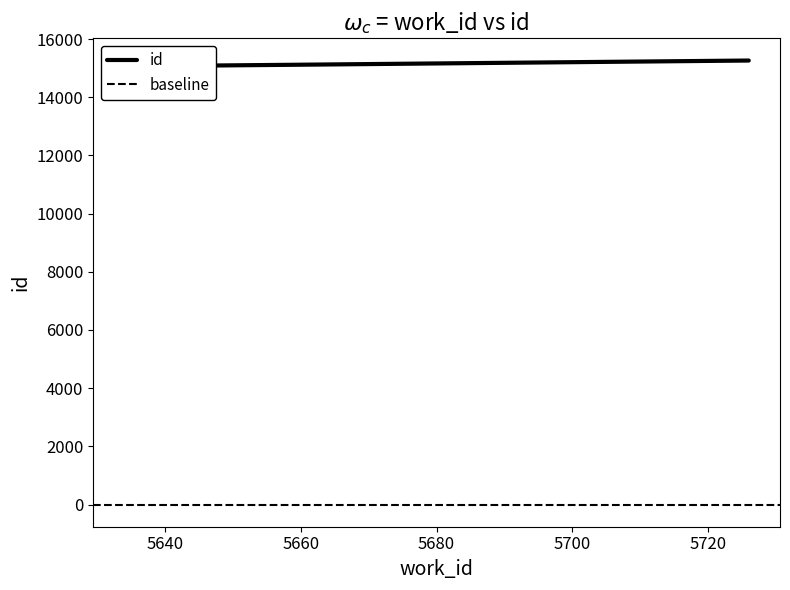

Does the chart display data point markers on the line(s)?

No